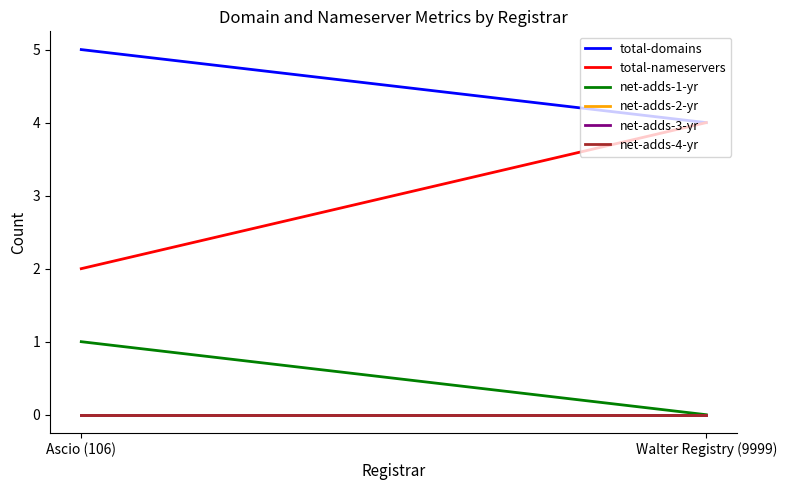

How many distinct data groups are displayed?

6